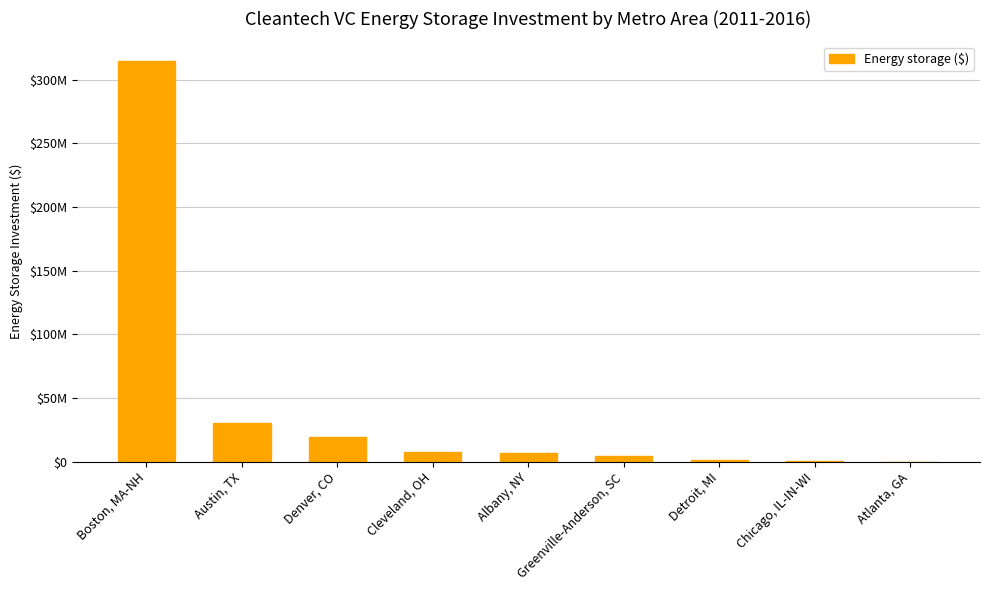

List the labels in order of value, largest first.

Boston, MA-NH, Austin, TX, Denver, CO, Cleveland, OH, Albany, NY, Greenville-Anderson, SC, Detroit, MI, Chicago, IL-IN-WI, Atlanta, GA